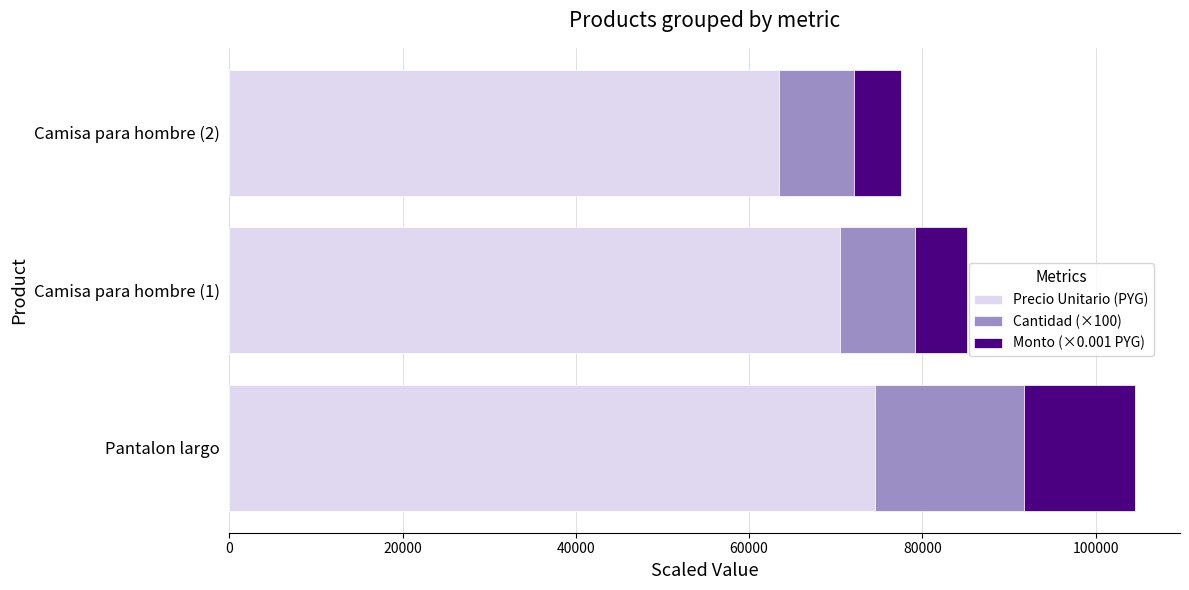

What is the maximum value for Precio Unitario (PYG)?

74500